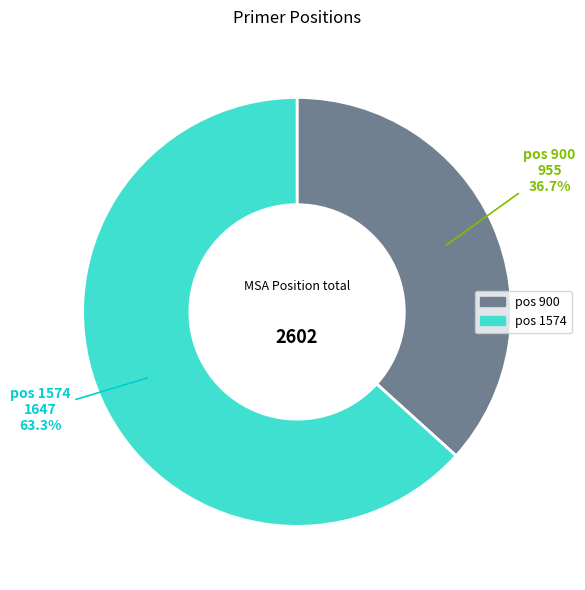

Which slice is the smallest?

pos 900